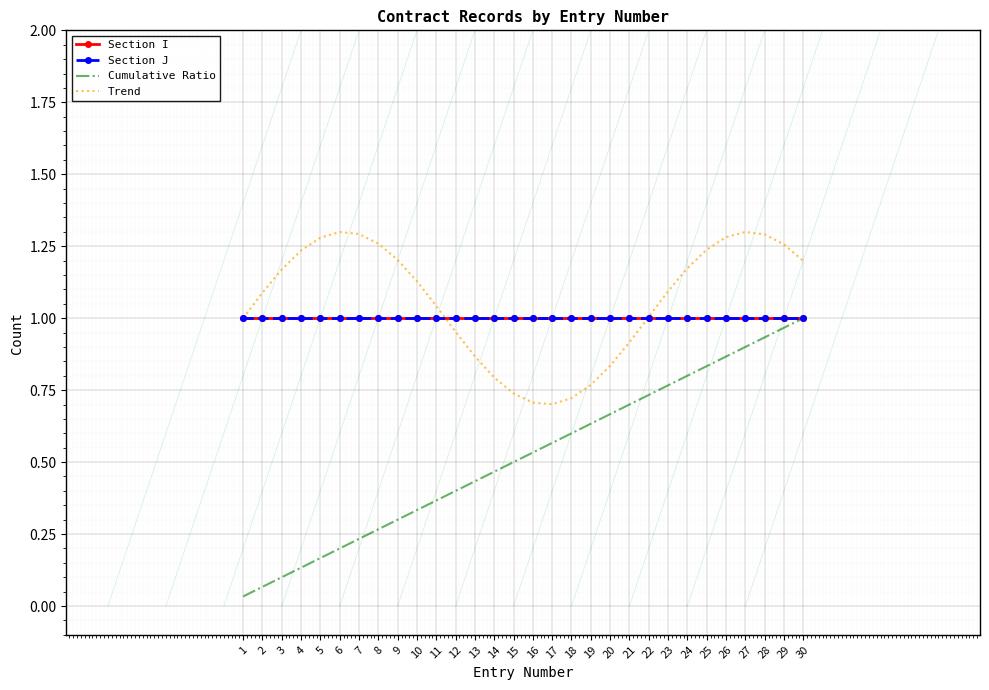

Rank the series by their maximum value, from highest to lowest.

Trend, Section I, Section J, Cumulative Ratio